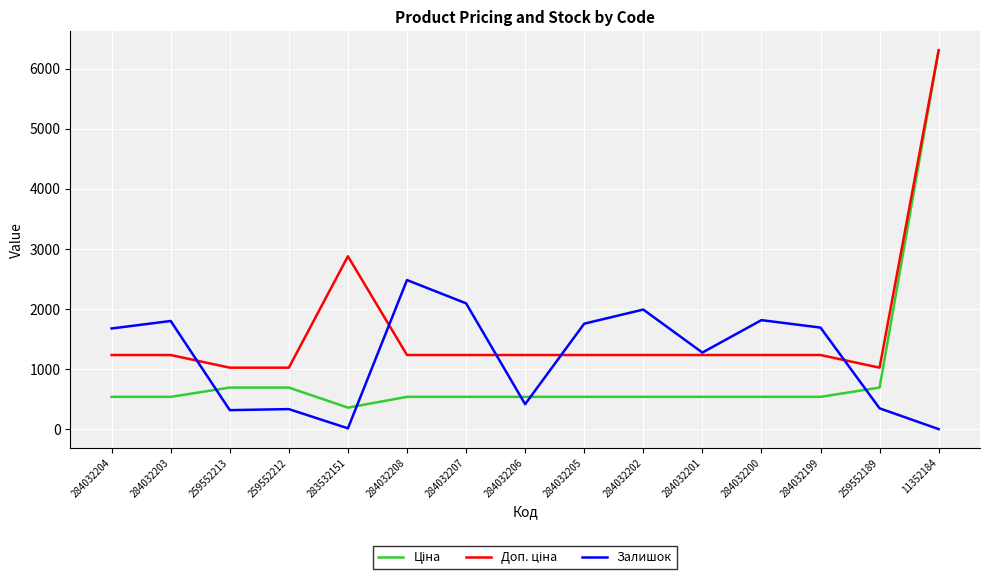

Between 259552212 and 284032200, which series saw the biggest shift?

Залишок